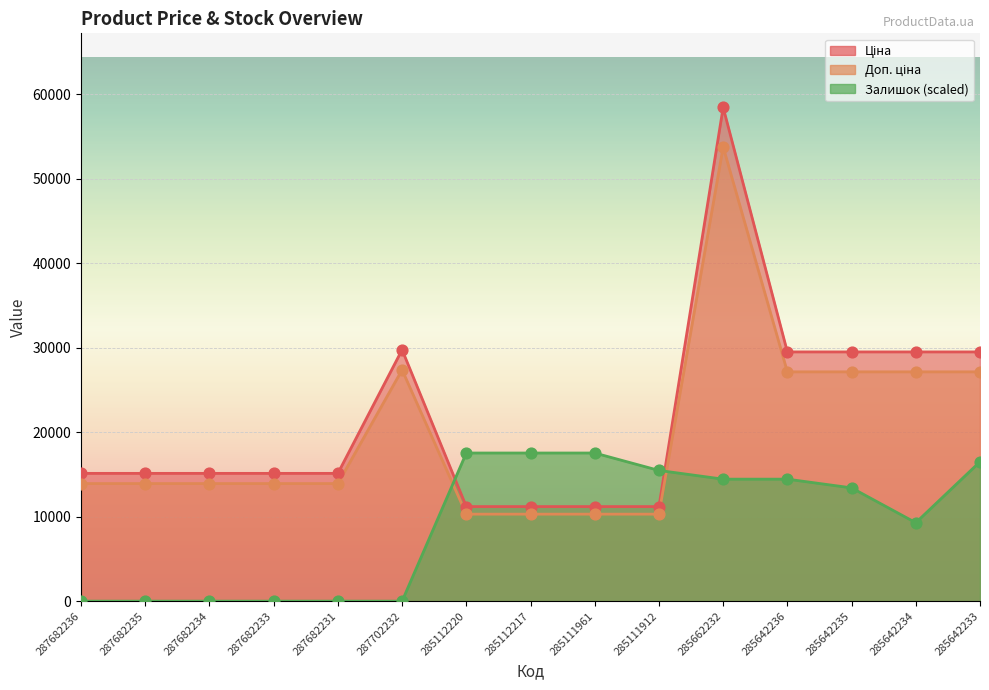

At which category is the sum across all series the highest?

285662232